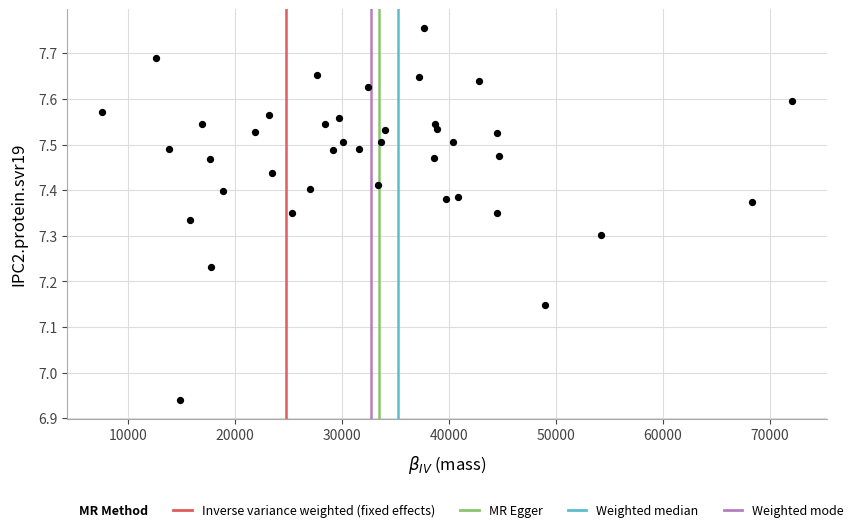

What is the range of Y values (max minus min)?

0.8